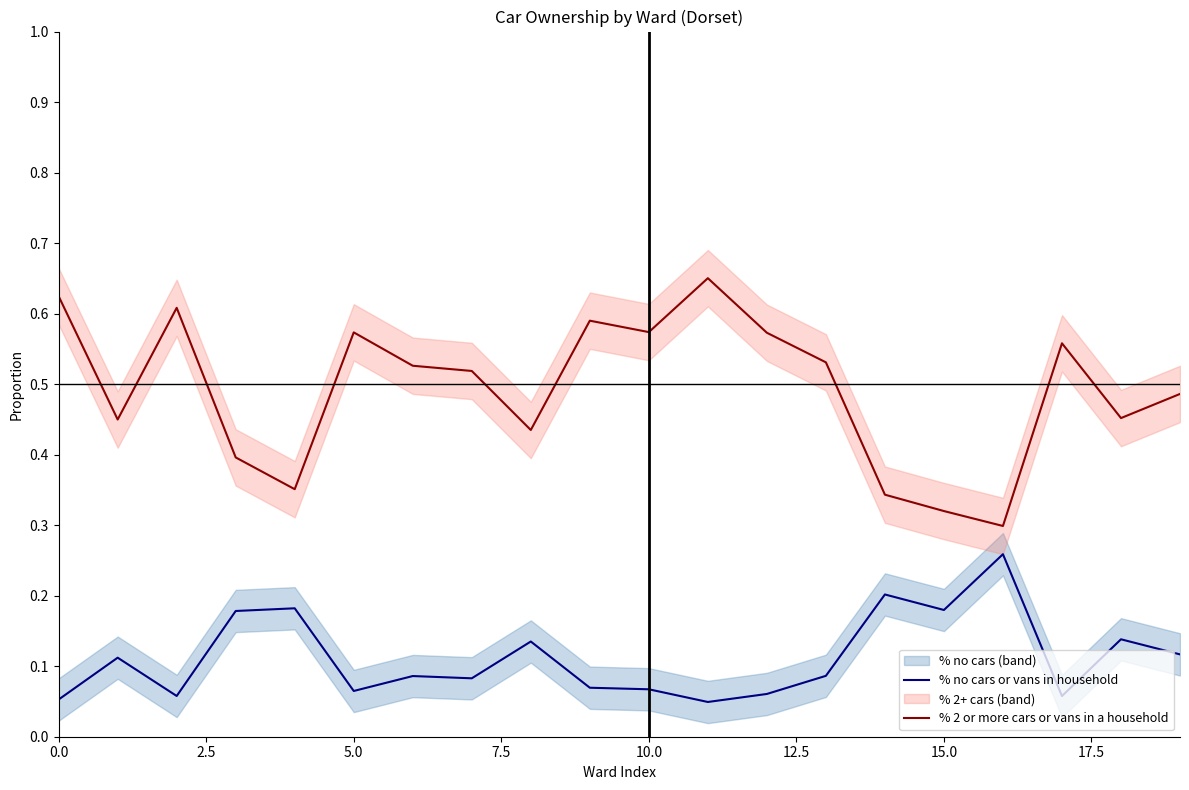

What is the label of the 7th point from the right?

13